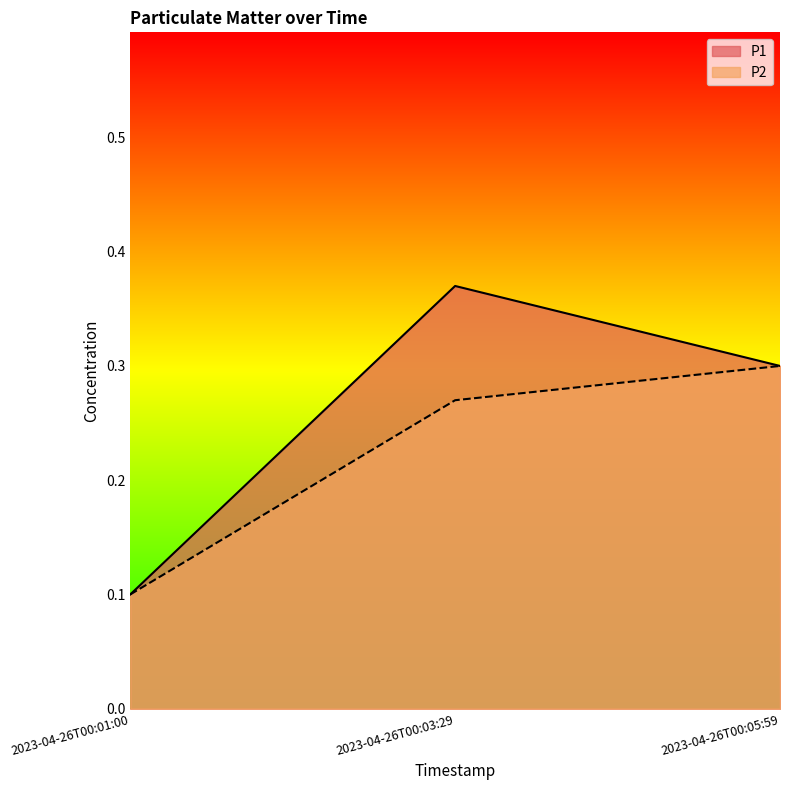

How many lines are shown in the chart?

2